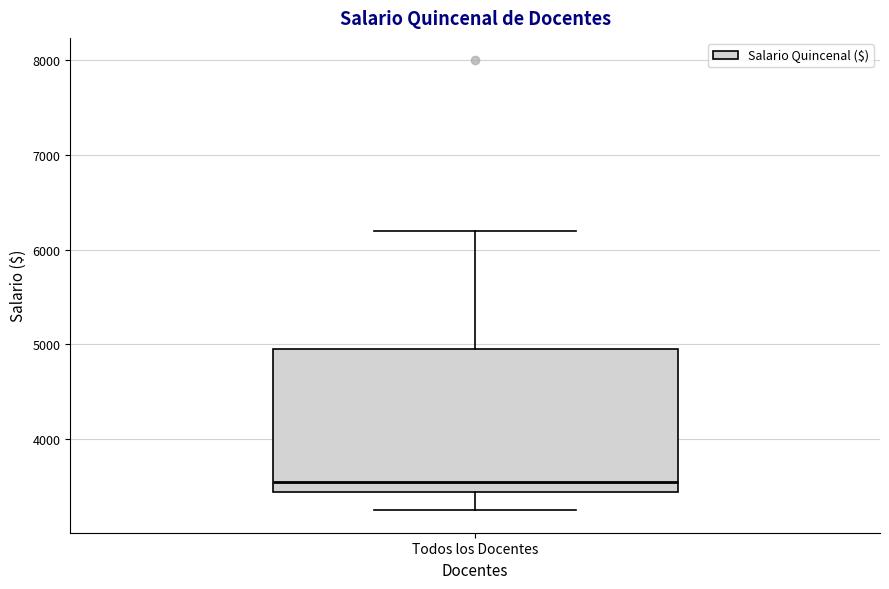

Where does the upper whisker of the box for Todos los Docentes end on the y-axis? The values are not printed on the chart, so give them approximately, as read against the axis.

6200